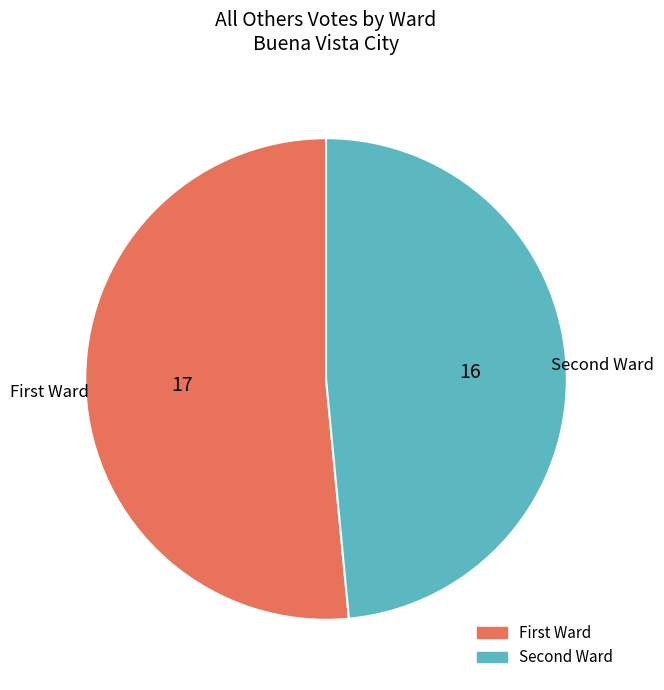

Is there a majority slice in this chart?

Yes